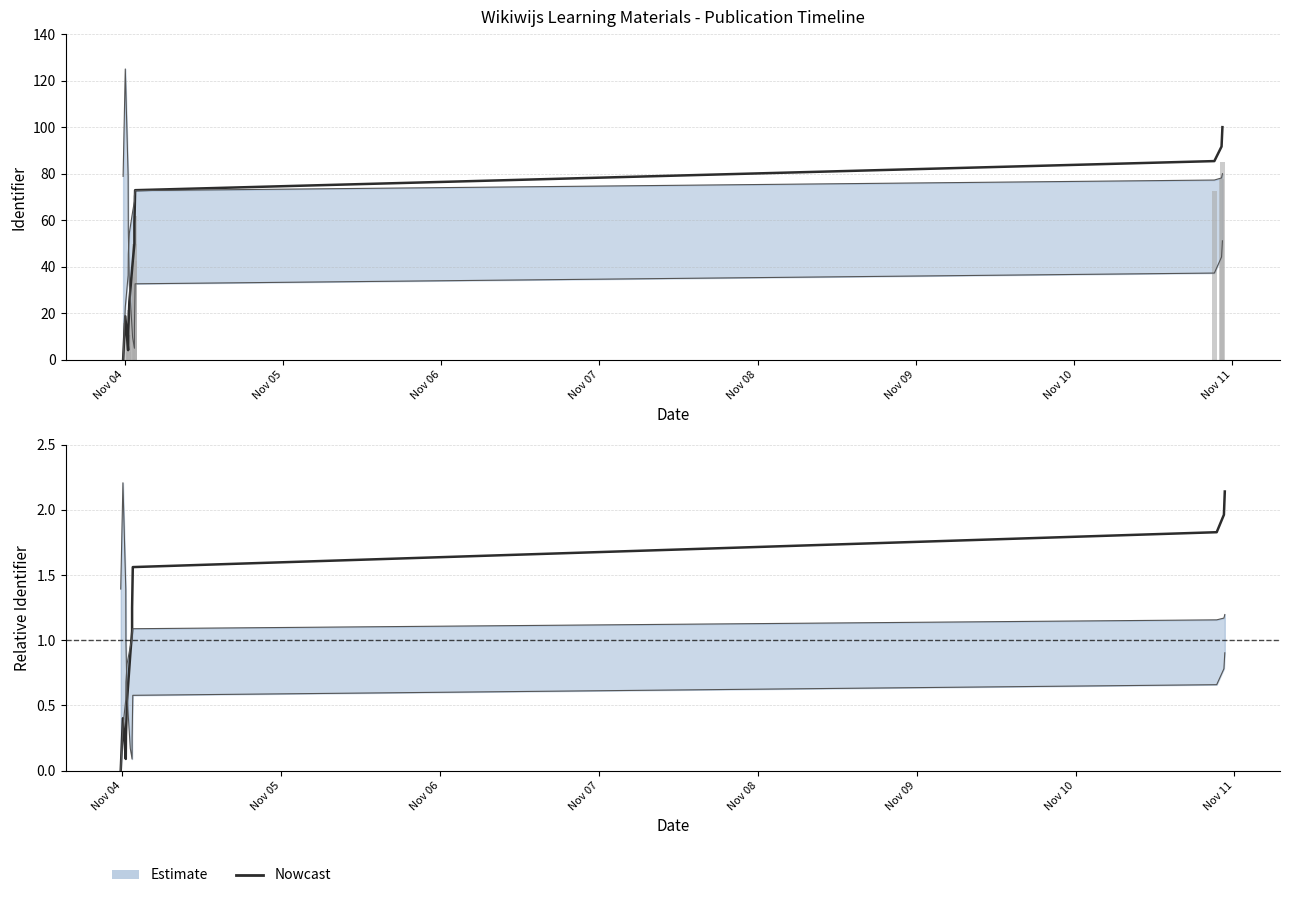

Where is the data nearest to the value 1?

Nov 10